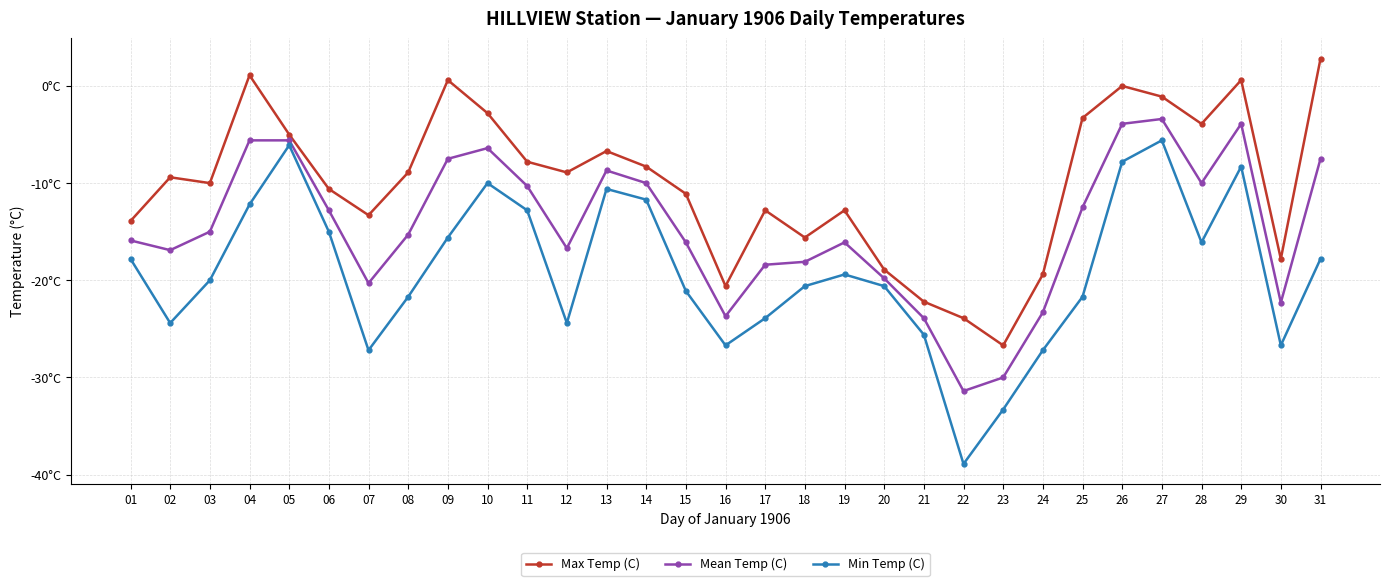

Where is the first local minimum for Mean Temp (C)?

02